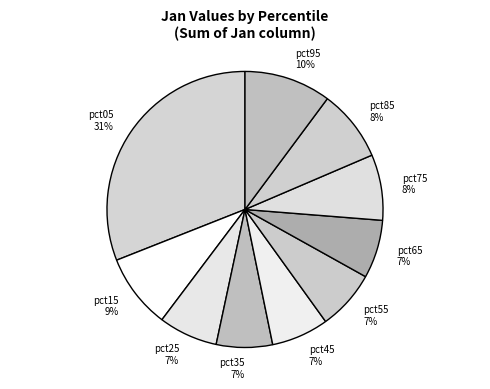

What is the largest slice in the pie chart?

pct05